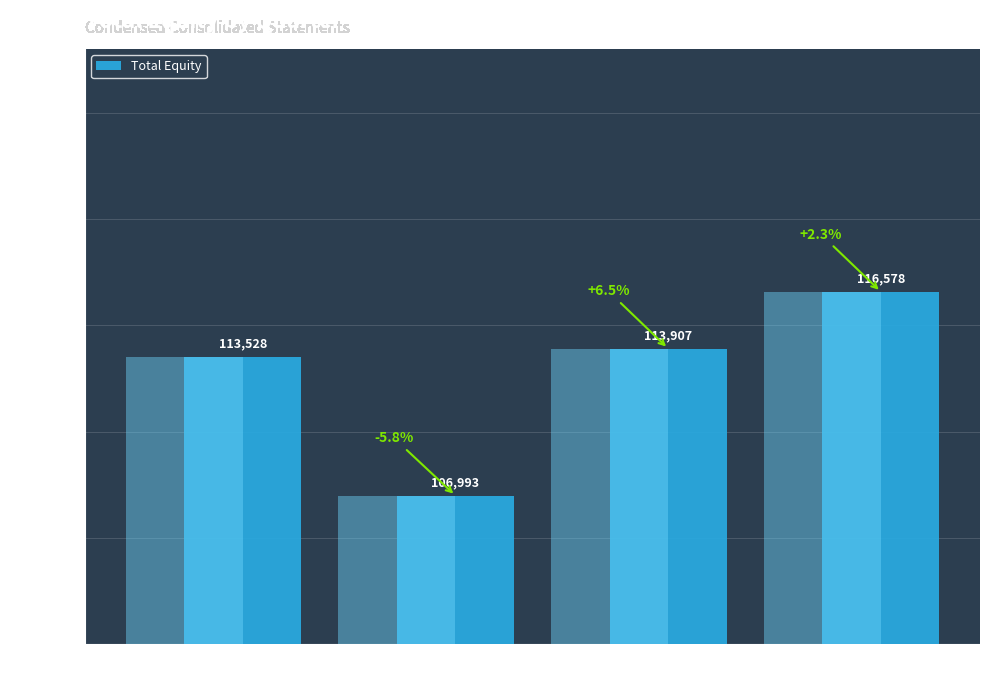

What is the difference between the maximum and minimum values?

9585